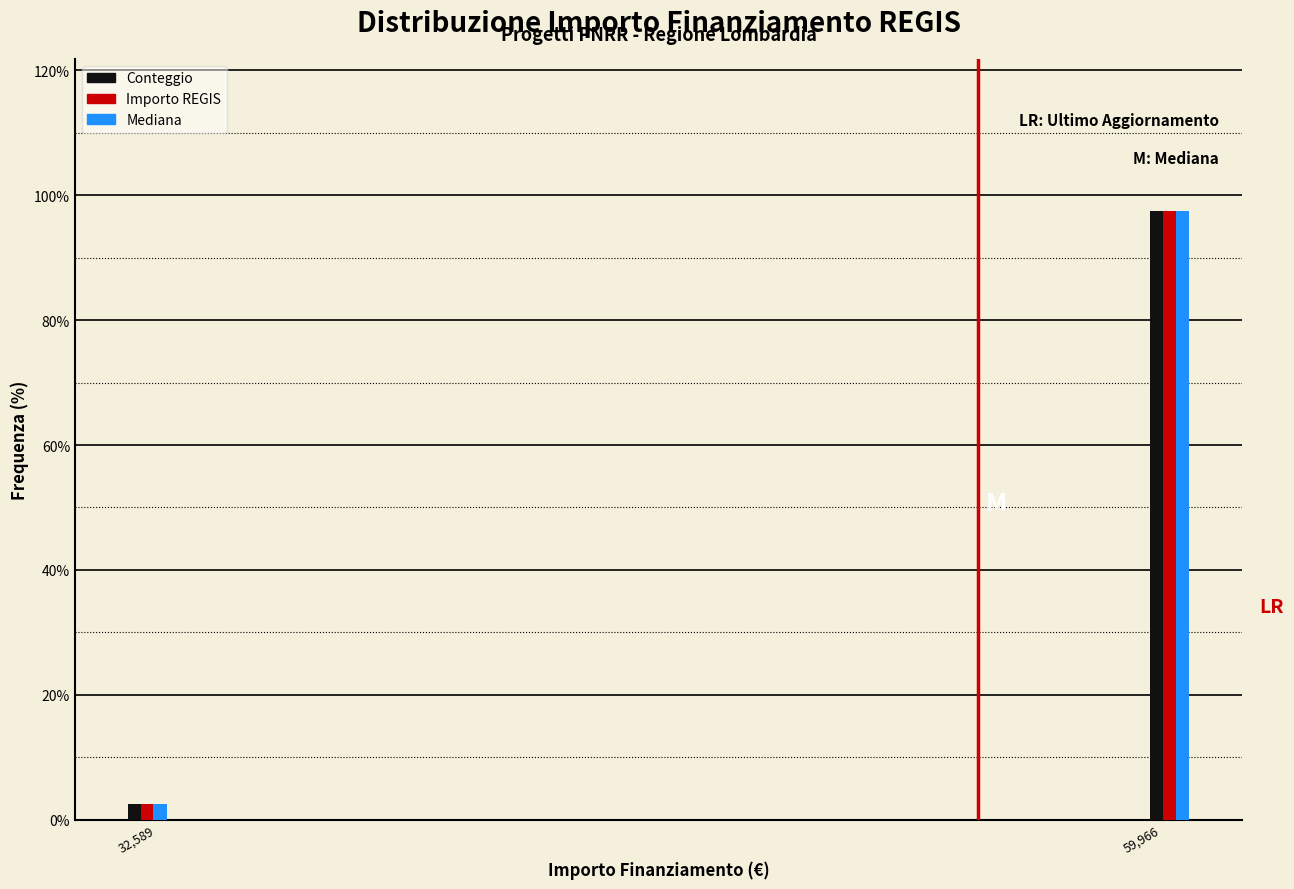

Reading right to left, transcribe all the data shown in this chart.

Conteggio: 97.5	2.5
Importo REGIS: 97.5	2.5
Mediana: 97.5	2.5